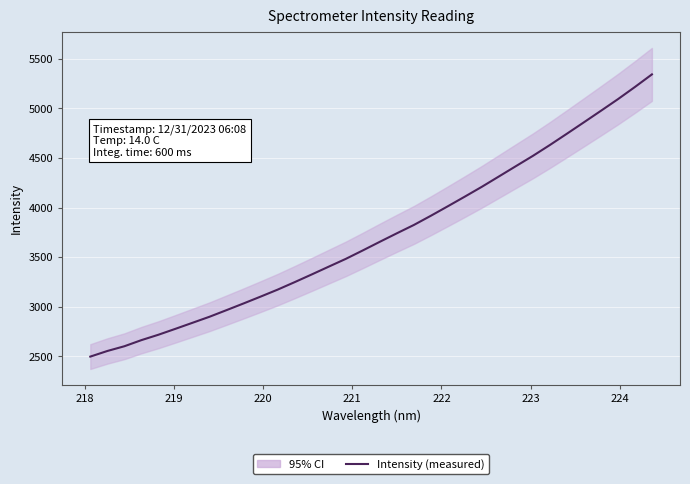

What is the greatest value displayed?

5342.9